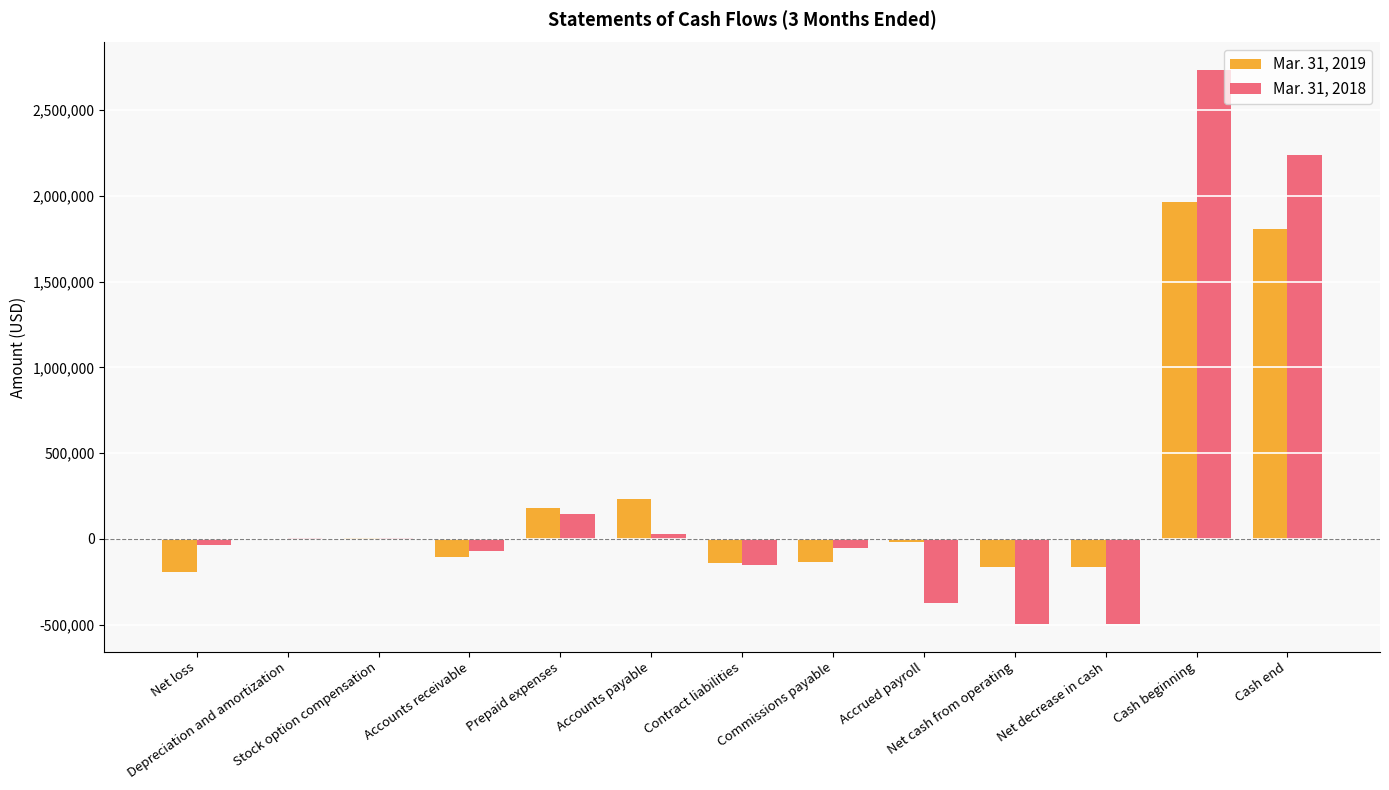

What is the maximum value shown in the chart?

2731510